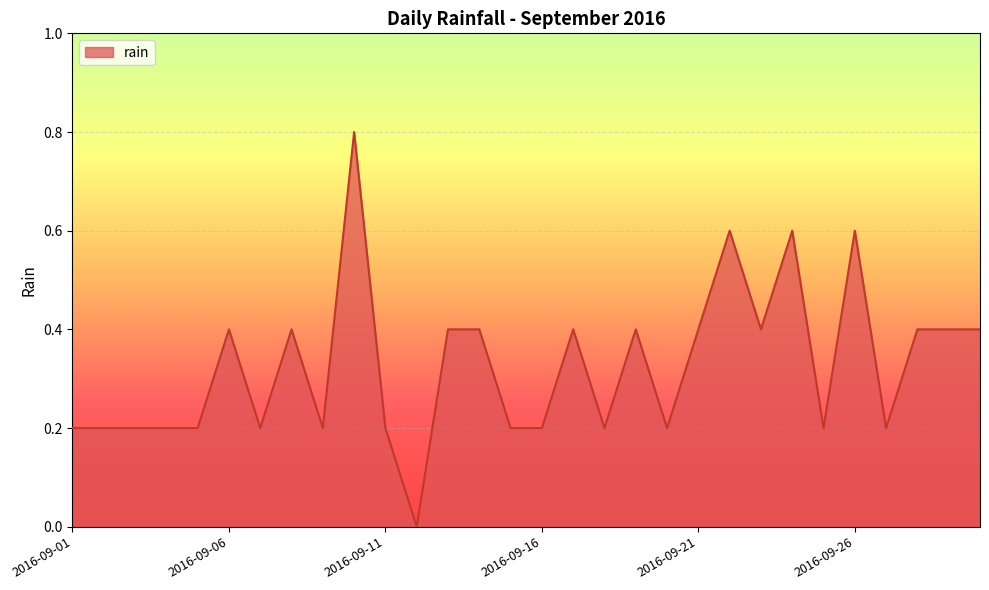

What is the maximum value shown in the chart?

0.8